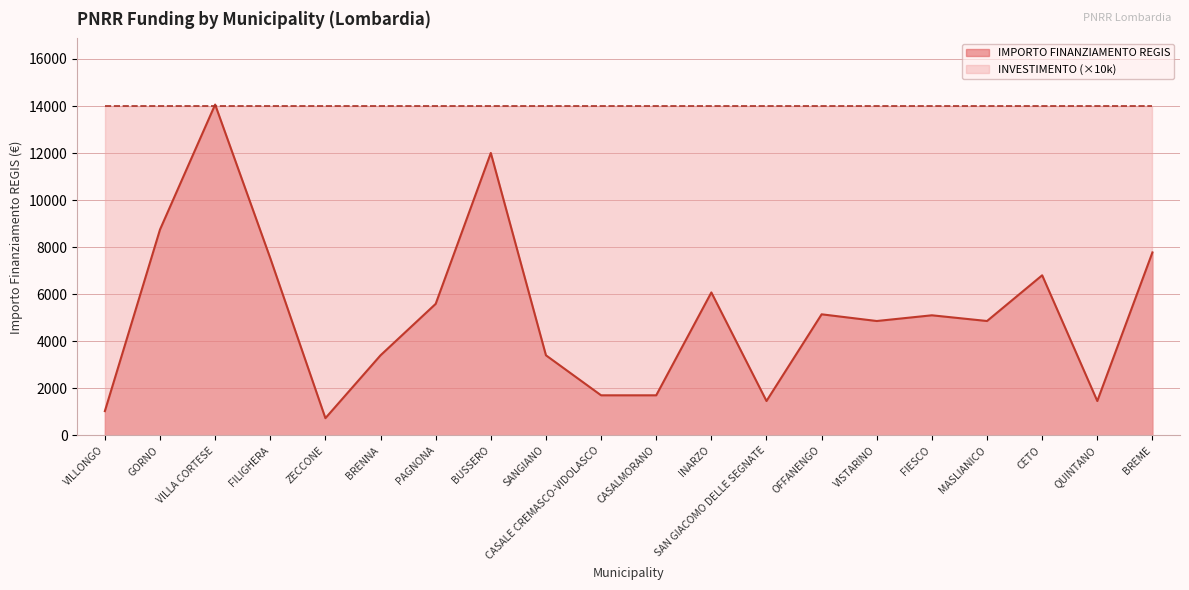

Approximately how many times larger is the value at BREME compared to VISTARINO?

1.6